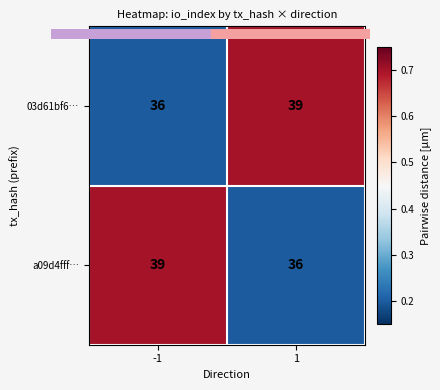

What is the minimum value shown in the chart?

36